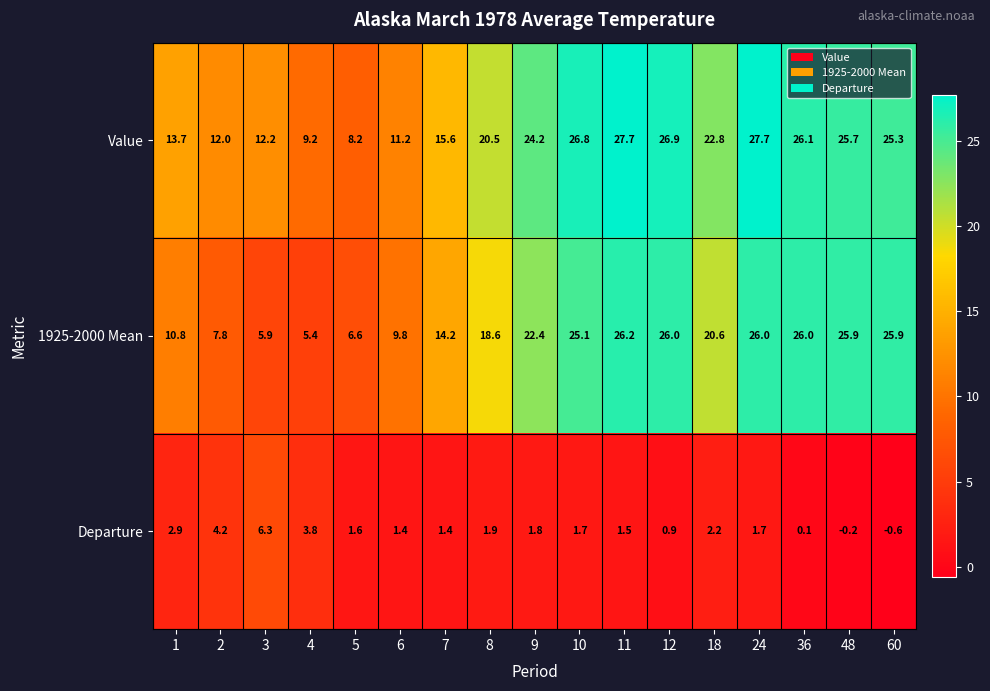

Is it true that 1925-2000 Mean equals 5.4 at 4?

True